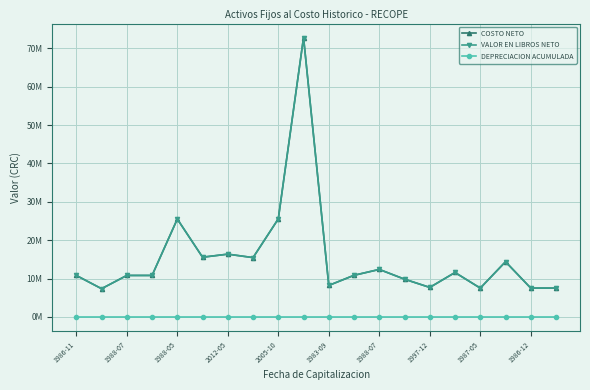

Is this an area chart (filled region under the line)?

No